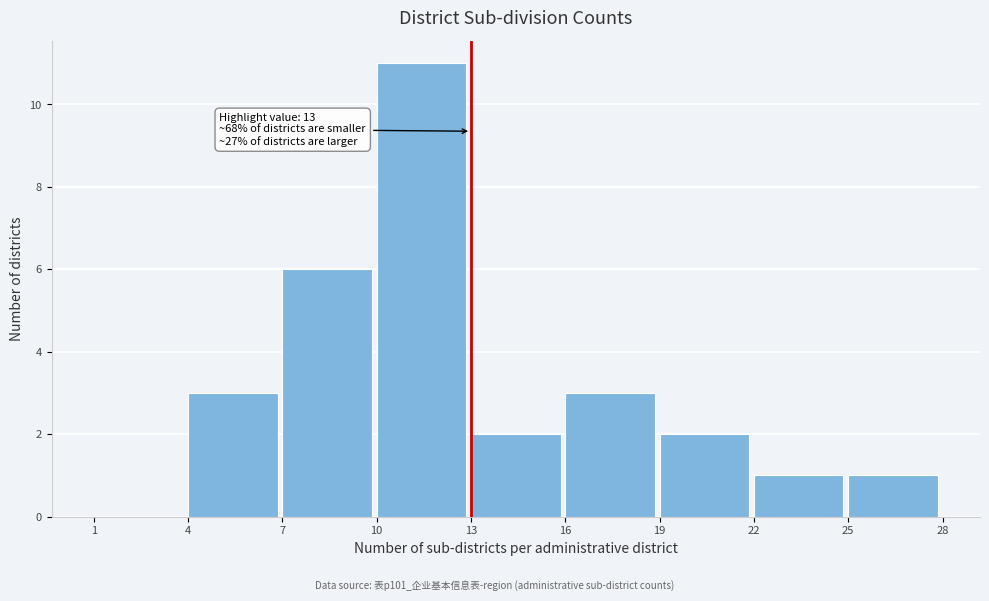

Over which range of the x-axis is the bar tallest?

10 to 13